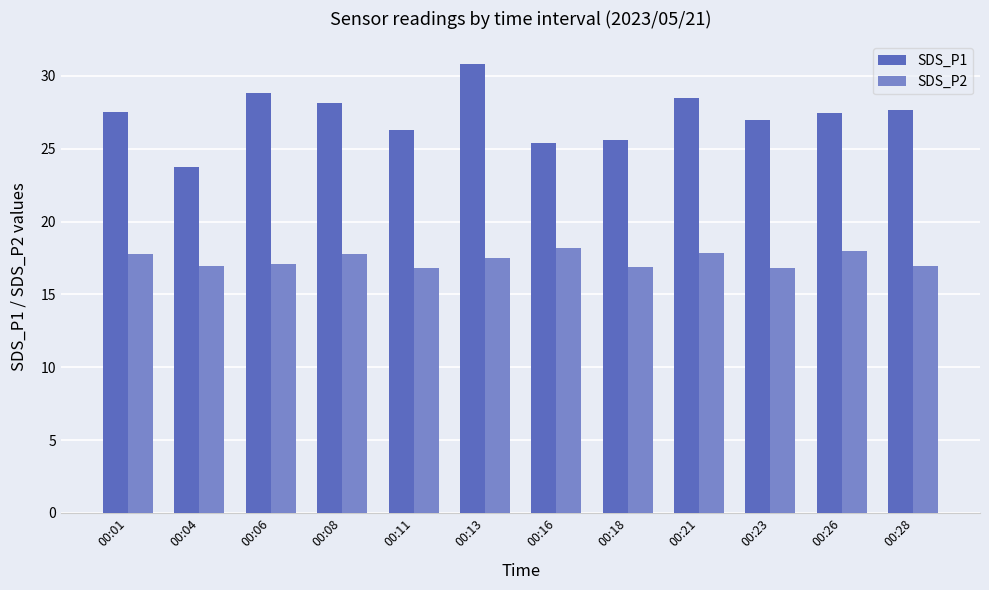

The value of SDS_P2 at 00:04 is 16.9. True or false?

True